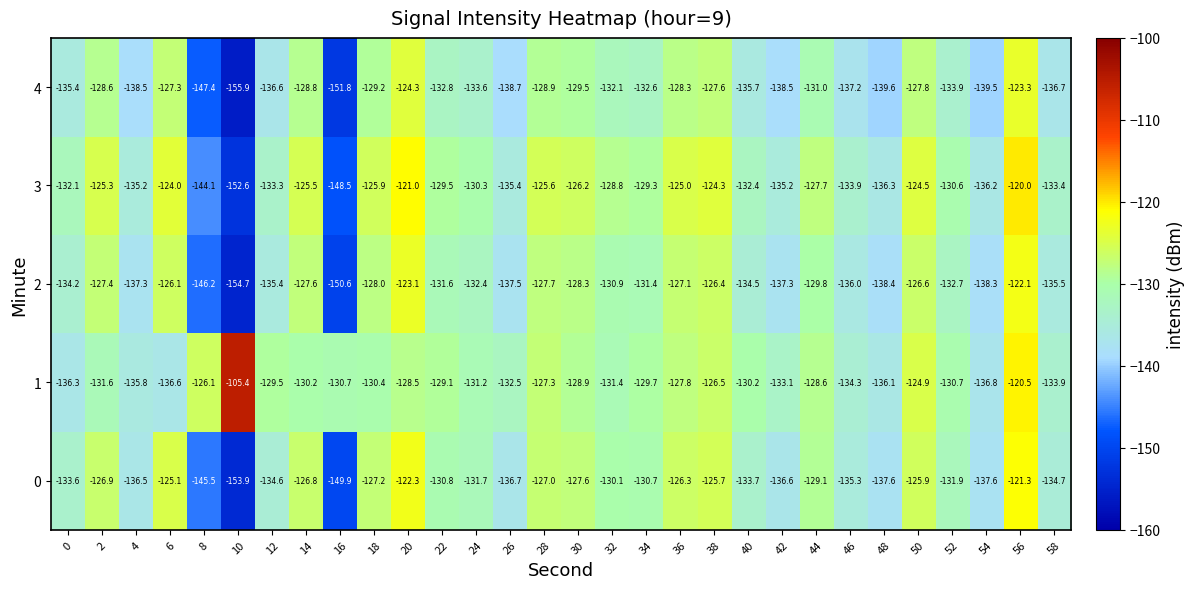

List the series in order of their overall mean, highest first.

1, 3, 0, 2, 4